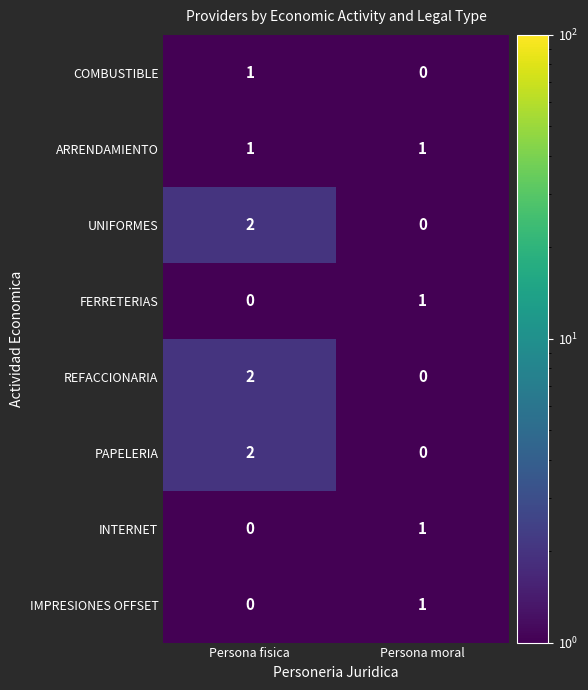

What is the difference between the highest and lowest values at Persona moral?

1